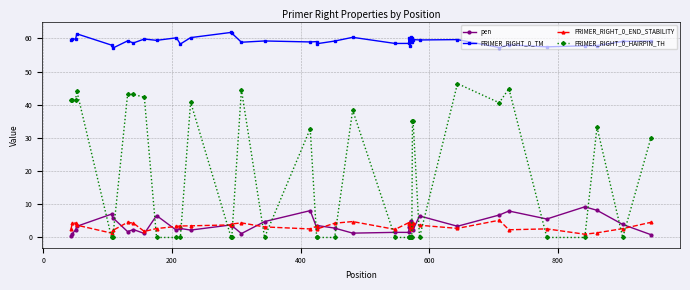

True or false: PRIMER_RIGHT_0_END_STABILITY has more than 2 interior local peaks.

True